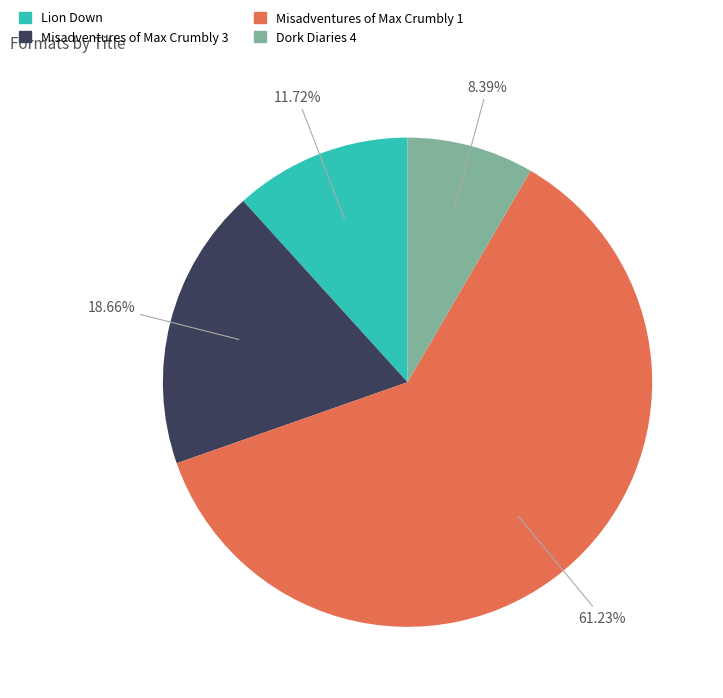

How many segments does this pie chart have?

4